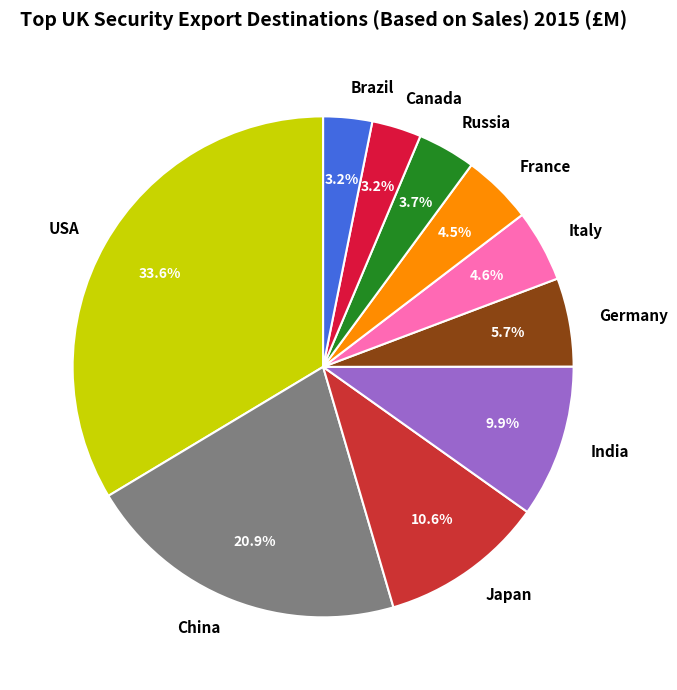

Which has a higher value, Russia or Japan?

Japan